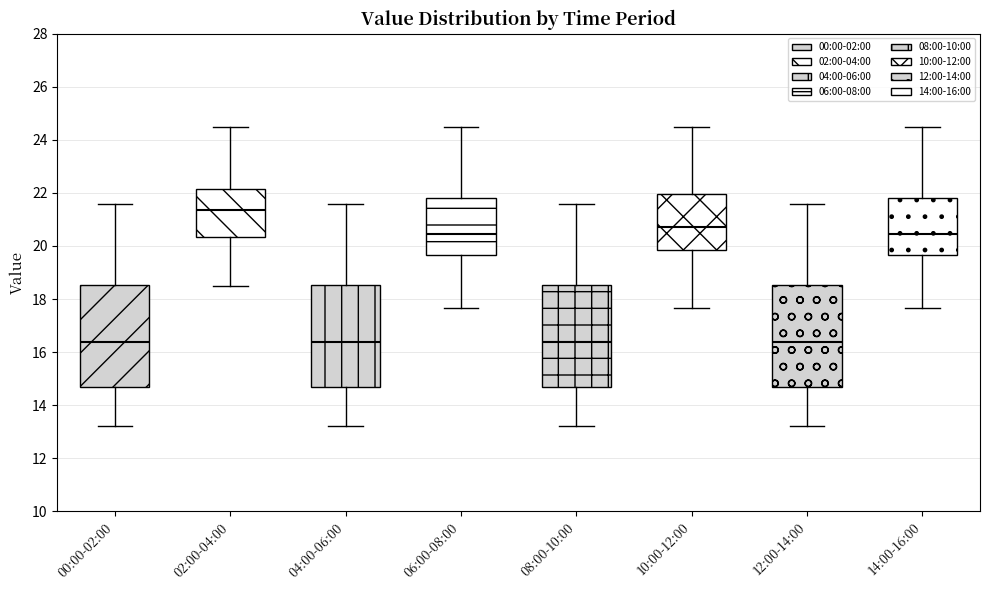

Reading left to right, transcribe this box plot: for each box, give where its median line is, the range the box spans, and where its two whiskers end, as read against the y-axis. The values are not printed on the chart, so give them approximately, as read against the axis.

00:00-02:00: median 16.4, box 14.6 to 18.6, whiskers 13.2 to 21.6
02:00-04:00: median 21.4, box 20.4 to 22.2, whiskers 18.6 to 24.4
04:00-06:00: median 16.4, box 14.6 to 18.6, whiskers 13.2 to 21.6
06:00-08:00: median 20.4, box 19.6 to 21.8, whiskers 17.6 to 24.4
08:00-10:00: median 16.4, box 14.6 to 18.6, whiskers 13.2 to 21.6
10:00-12:00: median 20.8, box 19.8 to 22.0, whiskers 17.6 to 24.4
12:00-14:00: median 16.4, box 14.6 to 18.6, whiskers 13.2 to 21.6
14:00-16:00: median 20.4, box 19.6 to 21.8, whiskers 17.6 to 24.4